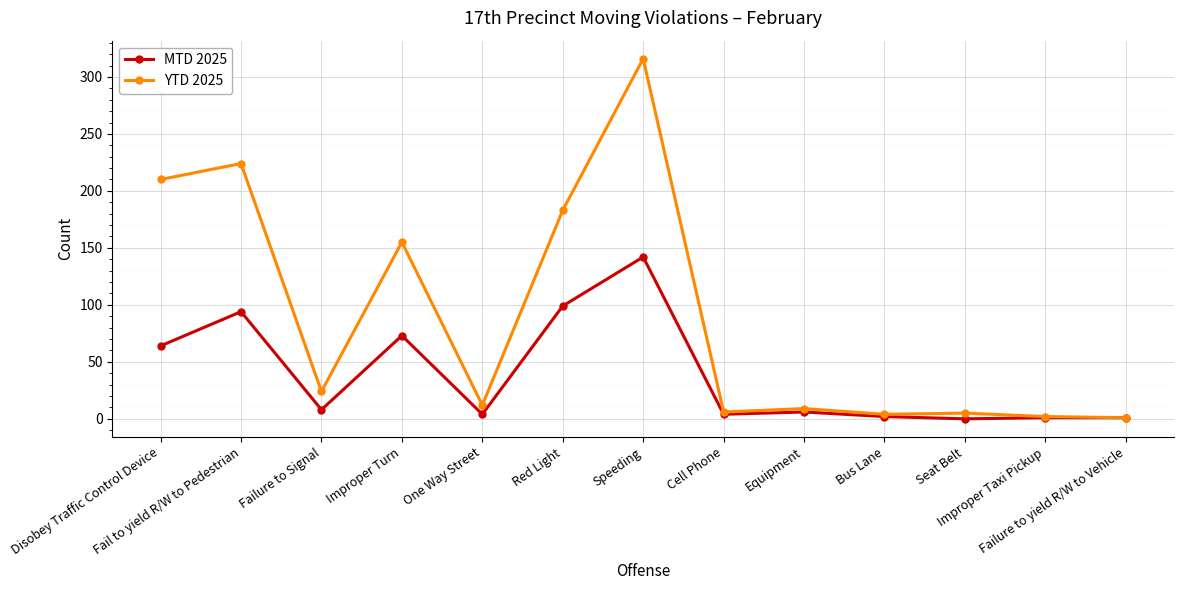

At which category is the sum across all series the highest?

Speeding